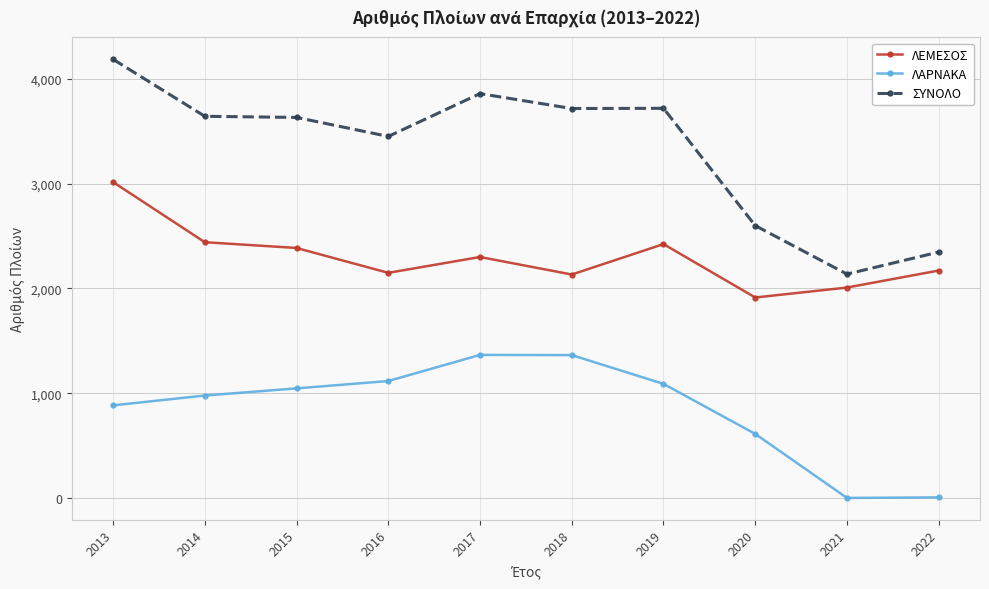

The value of ΛΑΡΝΑΚΑ at 2016 is 1118. True or false?

True